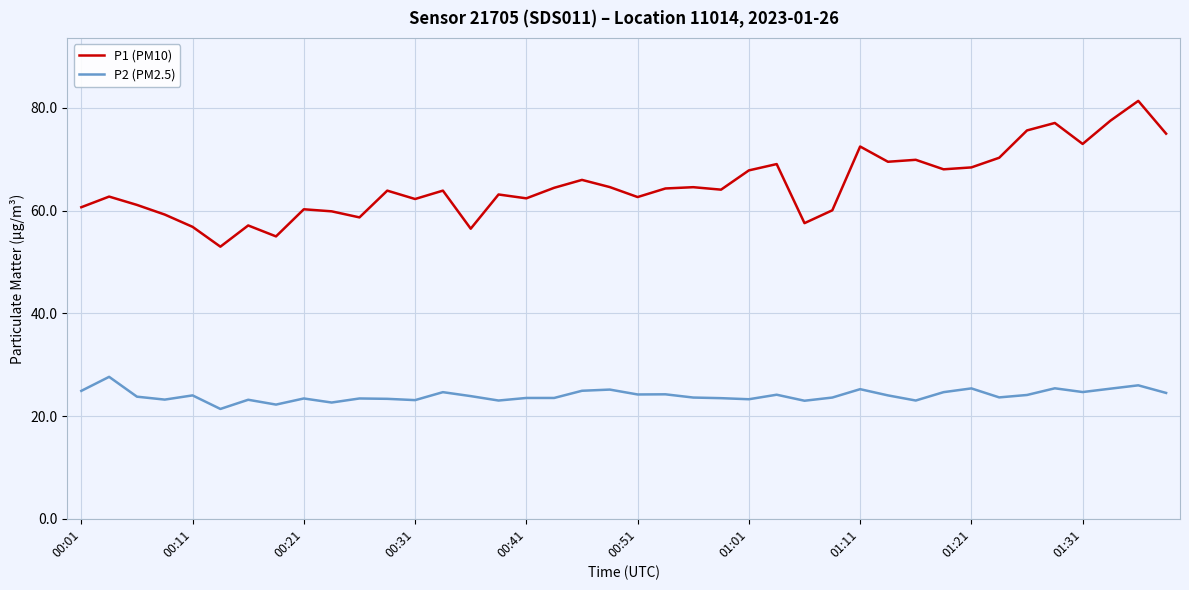

True or false: P2 (PM2.5) and P1 (PM10) cross at least once.

False